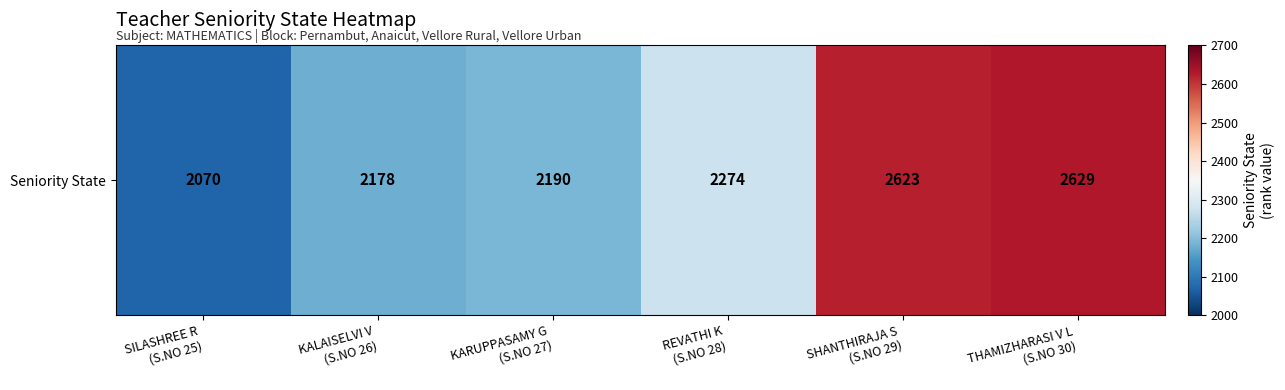

What is the greatest value displayed?

2629